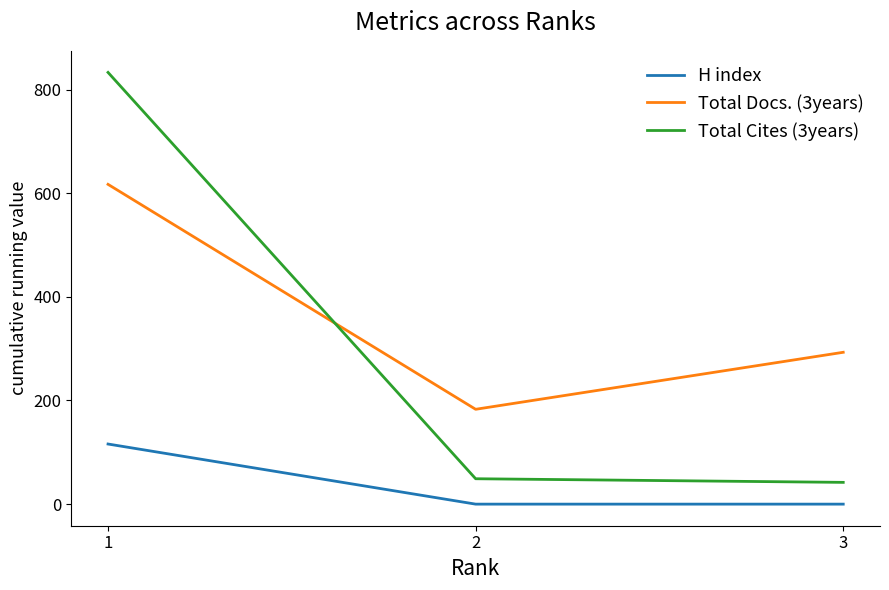

List the series in order of their peak value, highest first.

Total Cites (3years), Total Docs. (3years), H index